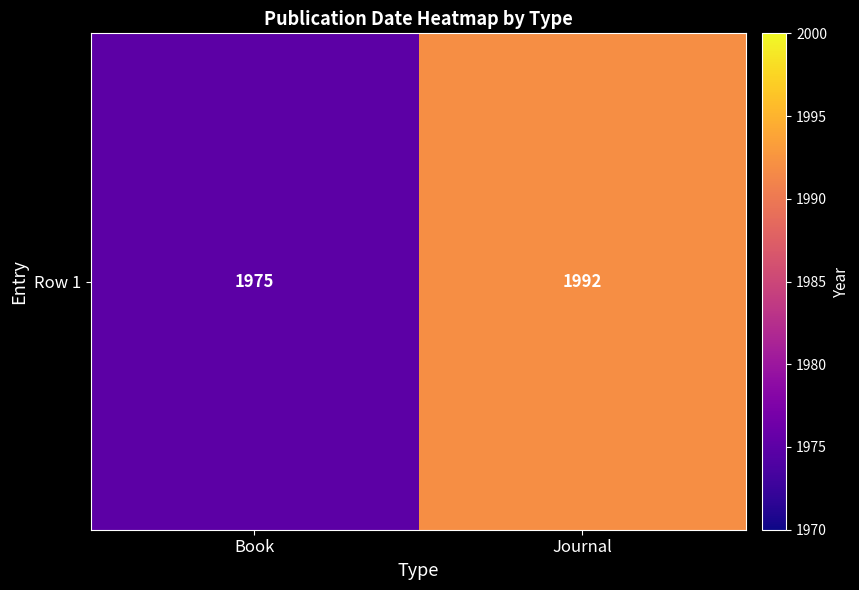

Is it true that the value at Journal is 1992?

True